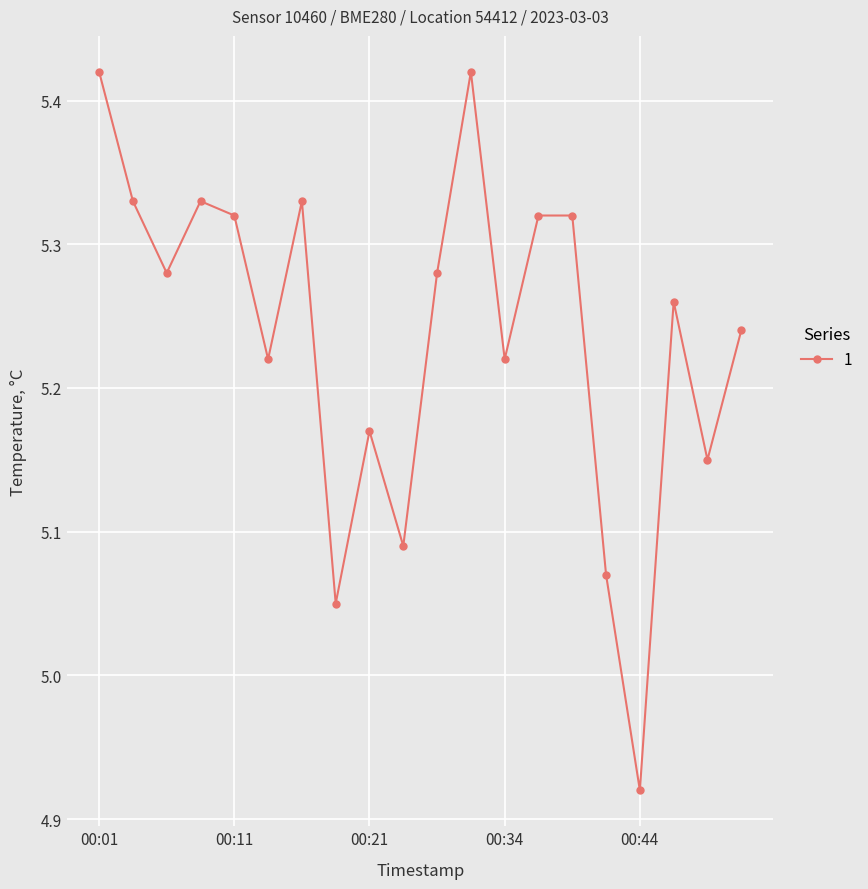

True or false: the data has more than 0 interior local peaks.

True